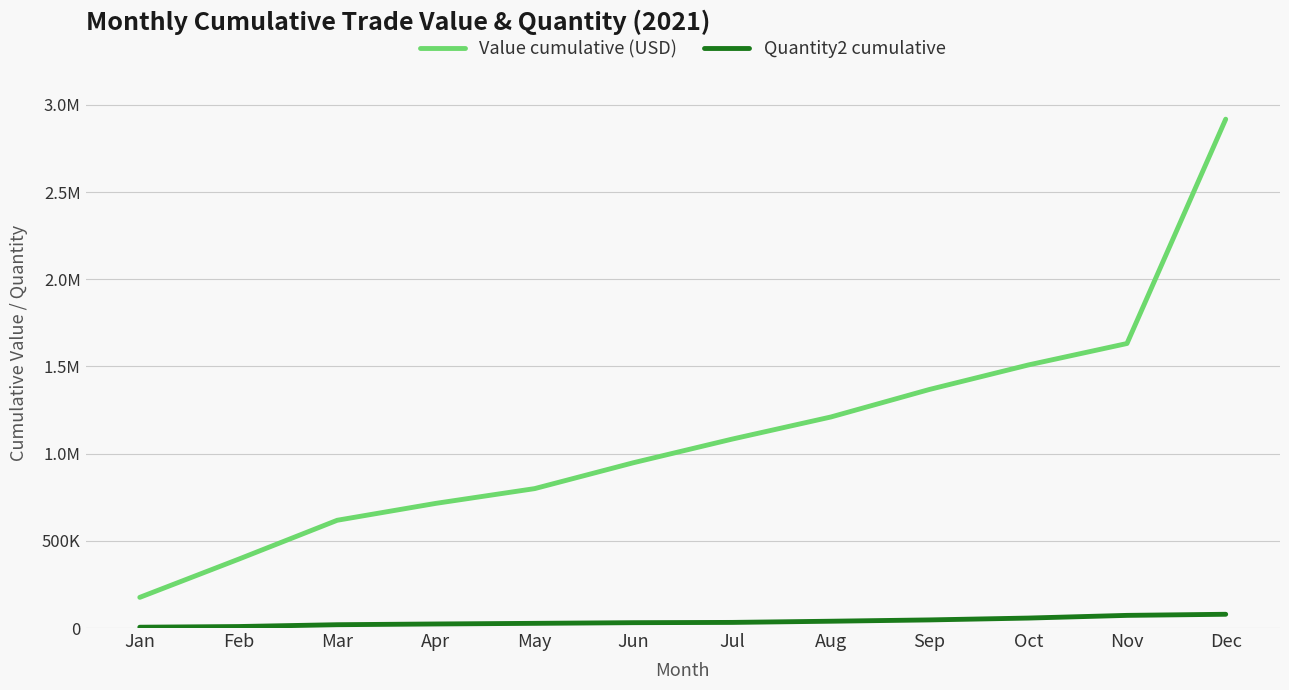

Does the chart have visible grid lines?

Yes